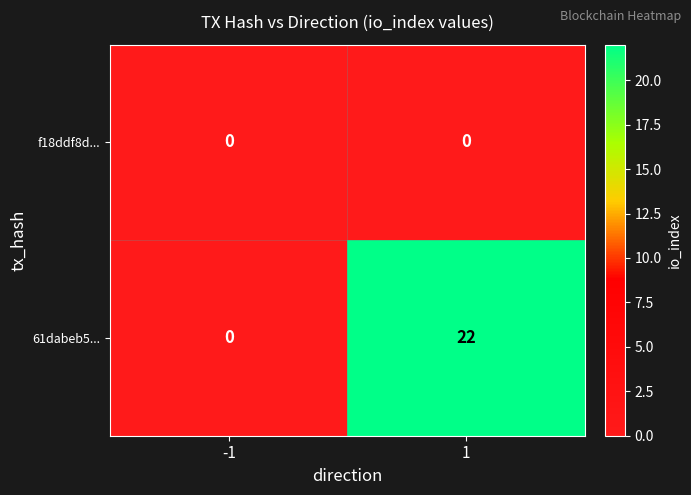

The 61dabeb5... series shows 29 at 1. True or false?

False